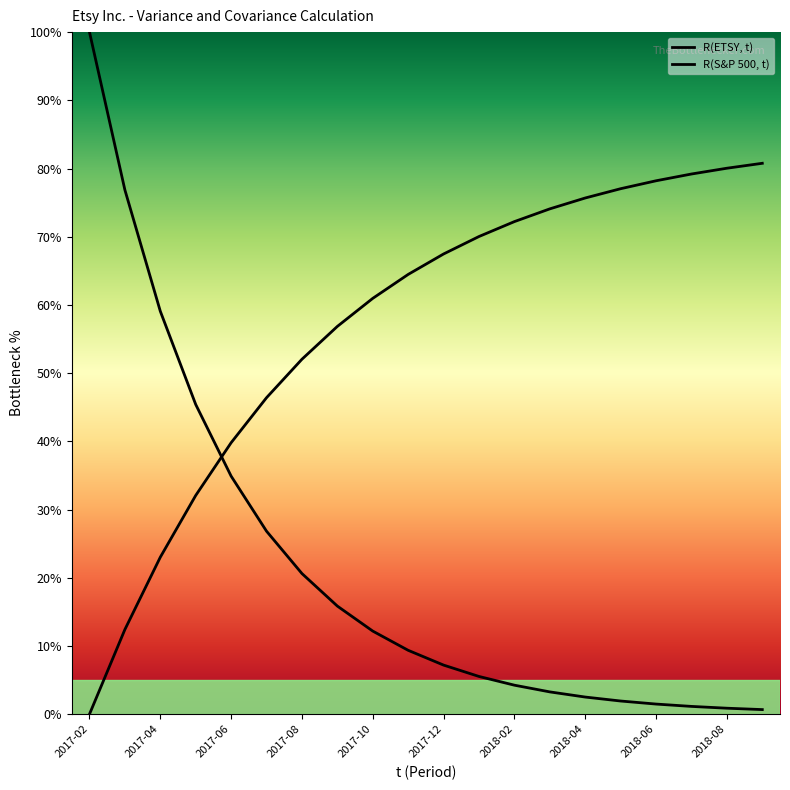

What are all the series names shown in the legend?

R(ETSY, t), R(S&P 500, t)